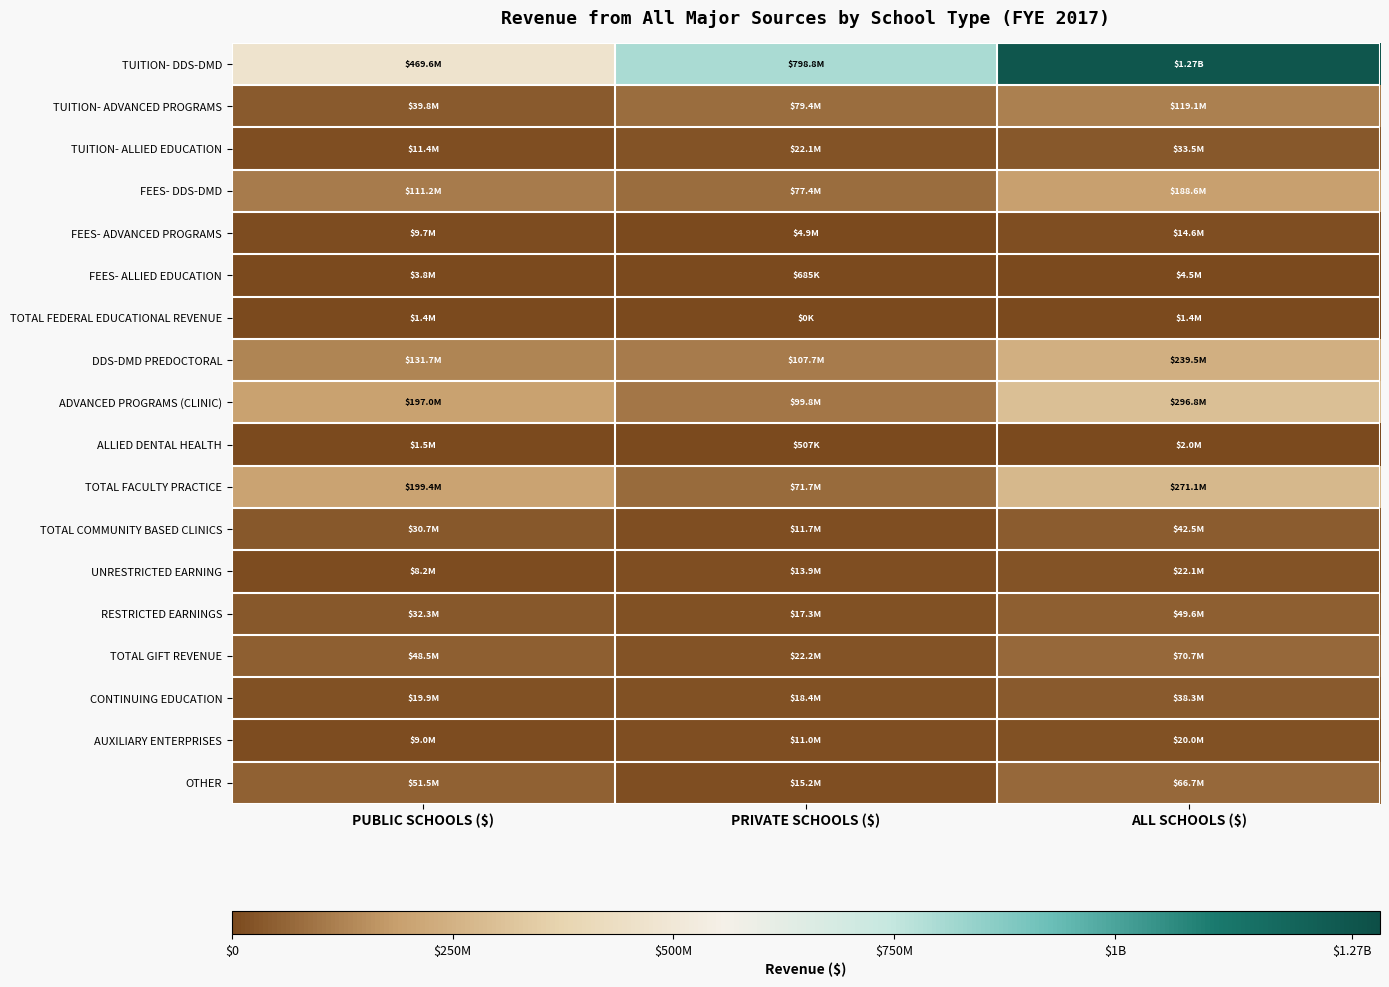

At PUBLIC SCHOOLS ($), list the series in order from smallest to largest.

TOTAL FEDERAL EDUCATIONAL REVENUE, ALLIED DENTAL HEALTH, FEES- ALLIED EDUCATION, UNRESTRICTED EARNING, AUXILIARY ENTERPRISES, FEES- ADVANCED PROGRAMS, TUITION- ALLIED EDUCATION, CONTINUING EDUCATION, TOTAL COMMUNITY BASED CLINICS, RESTRICTED EARNINGS, TUITION- ADVANCED PROGRAMS, TOTAL GIFT REVENUE, OTHER, FEES- DDS-DMD, DDS-DMD PREDOCTORAL, ADVANCED PROGRAMS (CLINIC), TOTAL FACULTY PRACTICE, TUITION- DDS-DMD